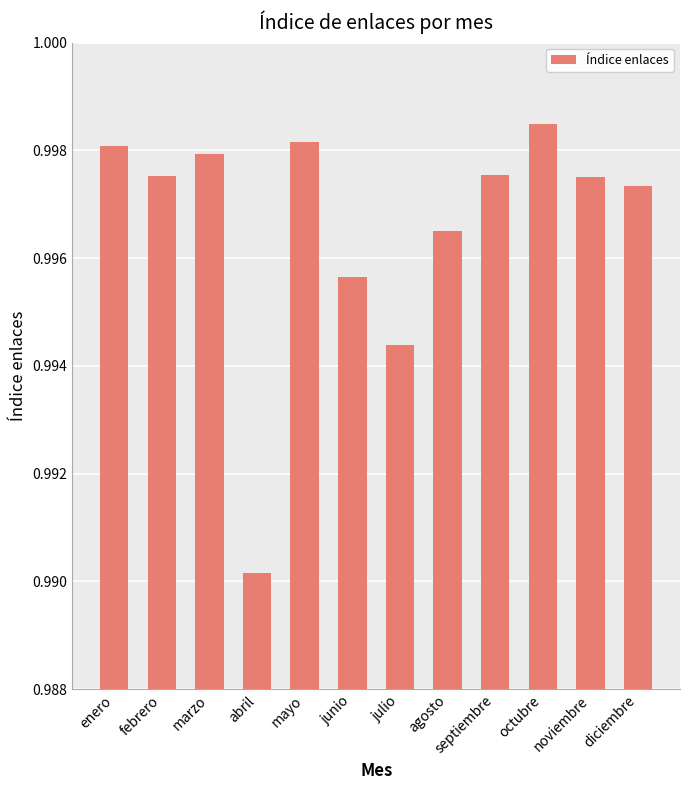

The value at noviembre is 0.4. True or false?

False